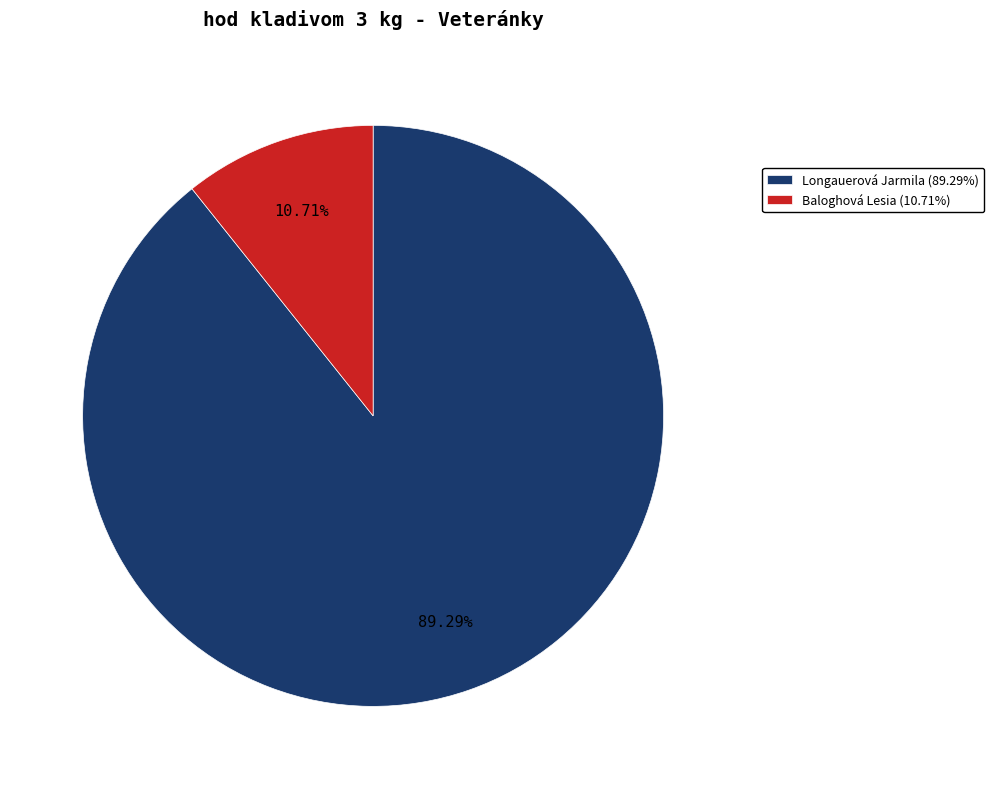

Do Baloghová Lesia and Longauerová Jarmila together represent more than half of the pie?

Yes